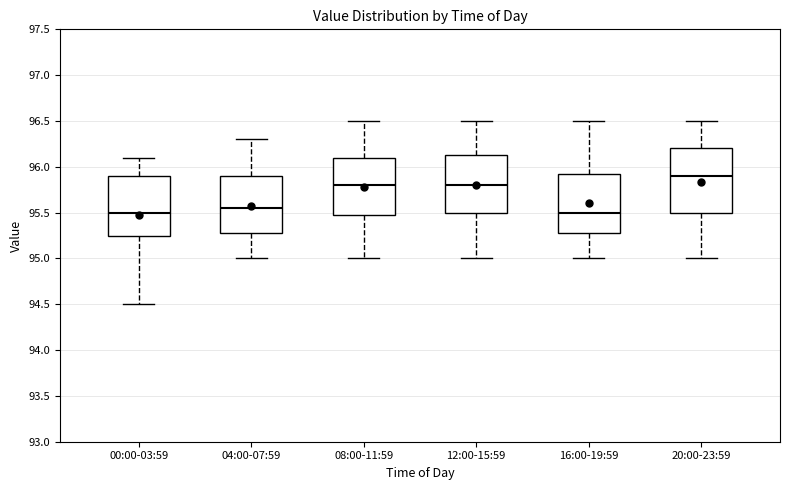

Reading left to right, transcribe this box plot: for each box, give where its median line is, the range the box spans, and where its two whiskers end, as read against the y-axis. The values are not printed on the chart, so give them approximately, as read against the axis.

00:00-03:59: median 95.50, box 95.25 to 95.90, whiskers 94.50 to 96.10
04:00-07:59: median 95.55, box 95.30 to 95.90, whiskers 95.00 to 96.30
08:00-11:59: median 95.80, box 95.50 to 96.10, whiskers 95.00 to 96.50
12:00-15:59: median 95.80, box 95.50 to 96.15, whiskers 95.00 to 96.50
16:00-19:59: median 95.50, box 95.30 to 95.95, whiskers 95.00 to 96.50
20:00-23:59: median 95.90, box 95.50 to 96.20, whiskers 95.00 to 96.50